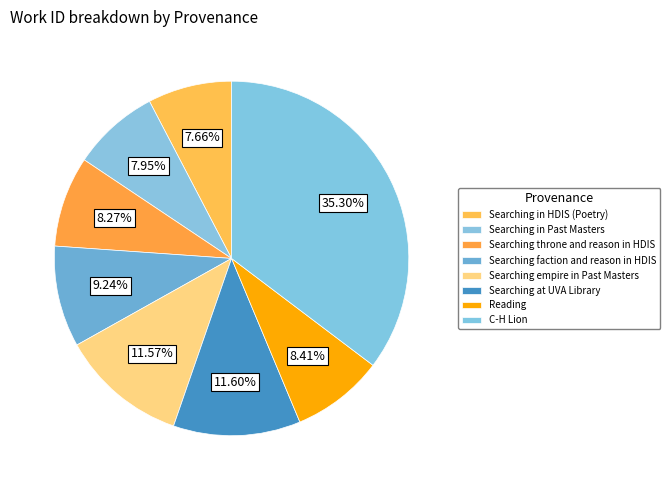

Does any single category account for the majority?

No